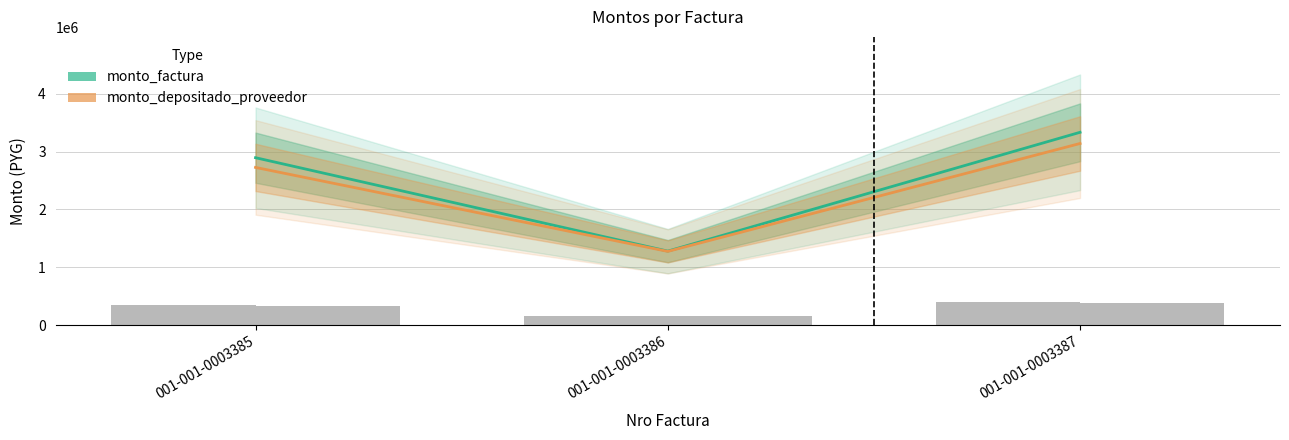

The monto_factura series shows 1277860 at 001-001-0003386. True or false?

True